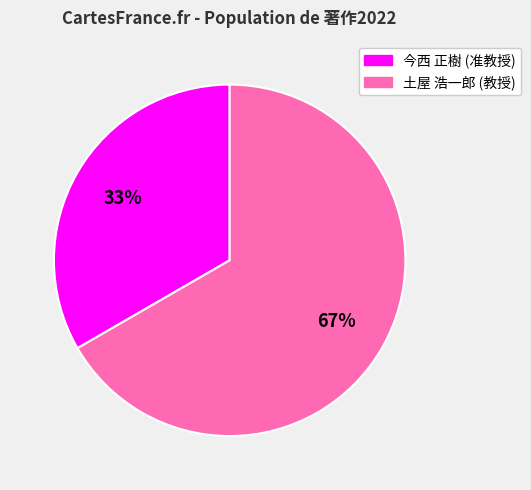

Which category has the biggest portion of the pie?

土屋 浩一郎 (教授)